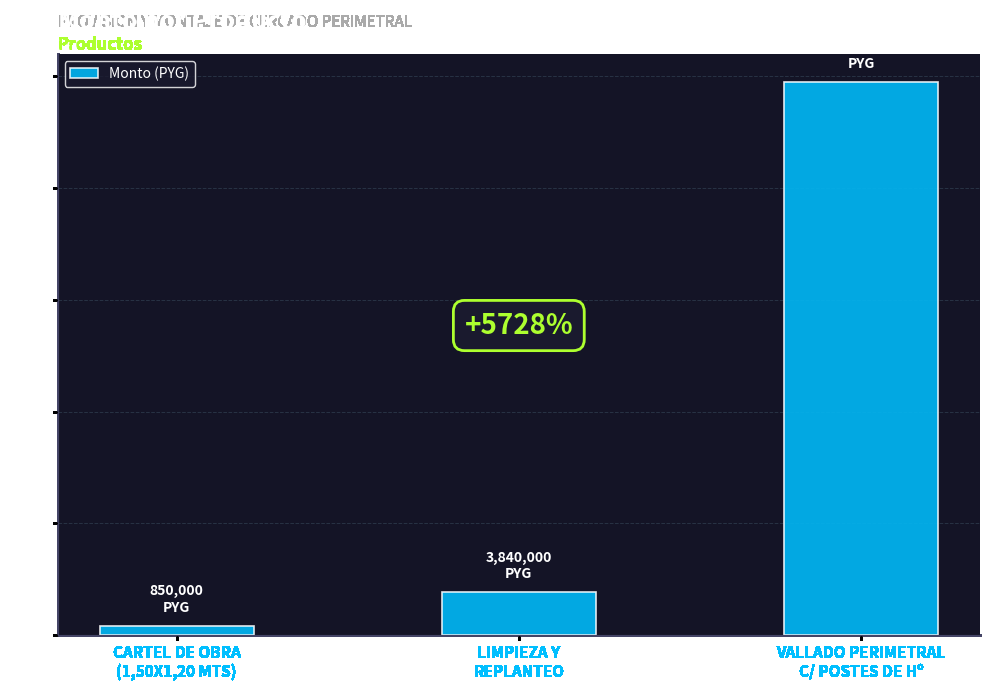

Reading right to left, list all the values displayed in this chart.

49536000	3840000	850000